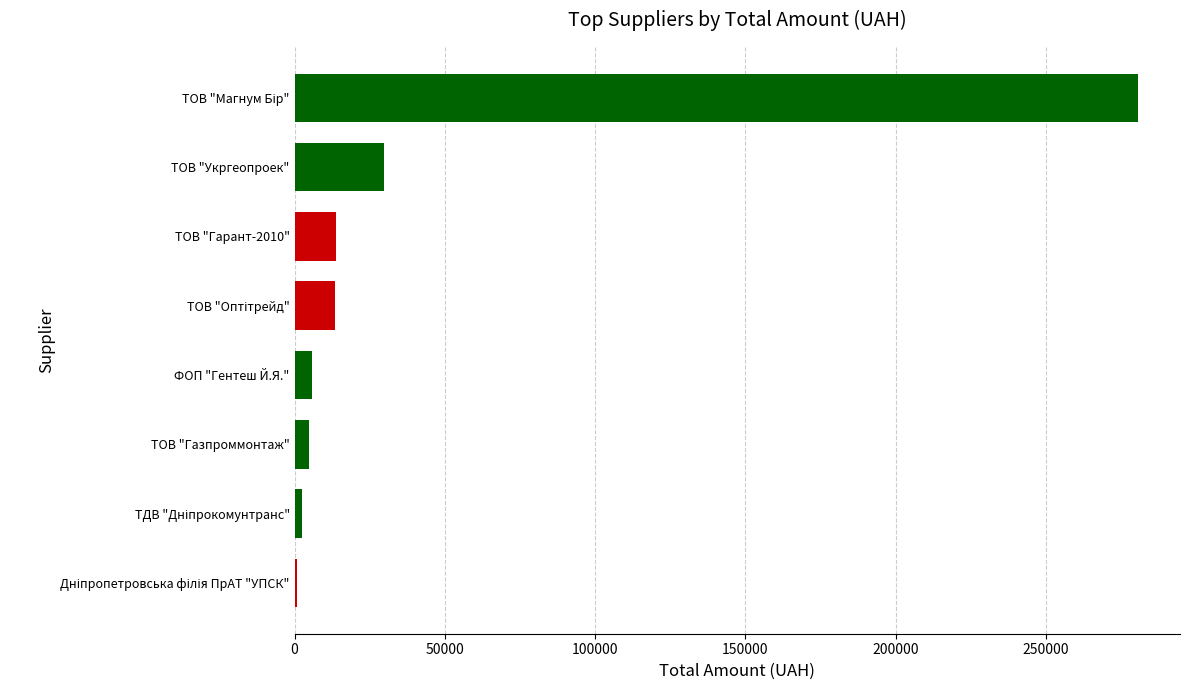

Where is the data nearest to the value 140778?

ТОВ "Укргеопроек"